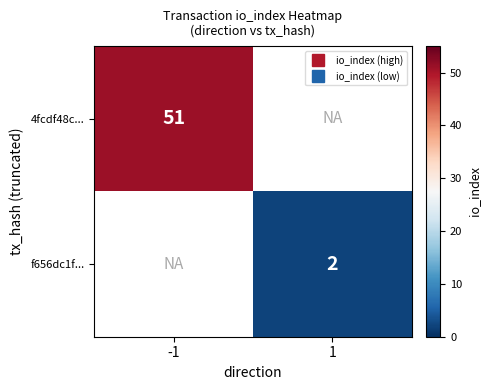

Rank the series at -1 from lowest to highest value.

4fcdf48c..., f656dc1f...